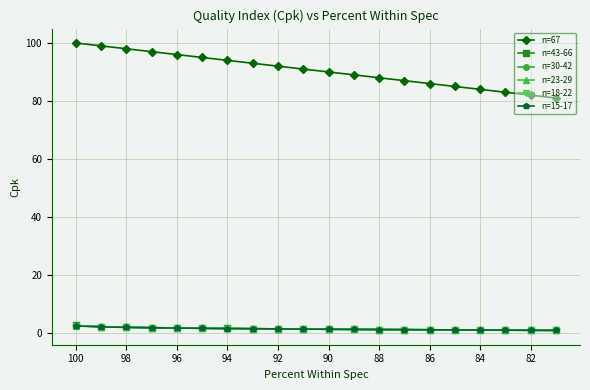

What is the highest value of the n=43-66 series?

2.6